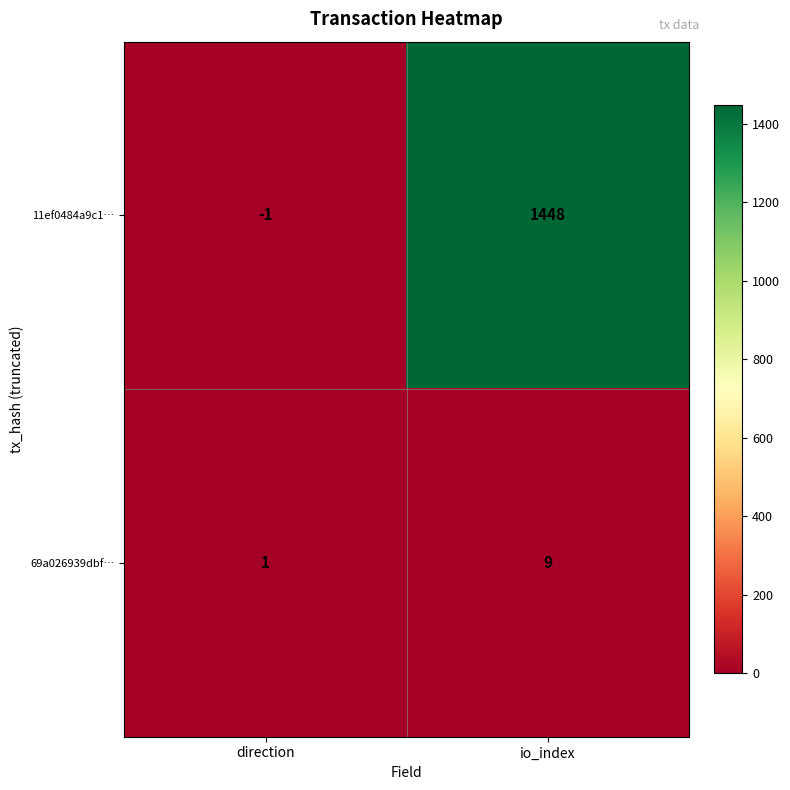

What is the spread (max minus min) of values at direction?

2